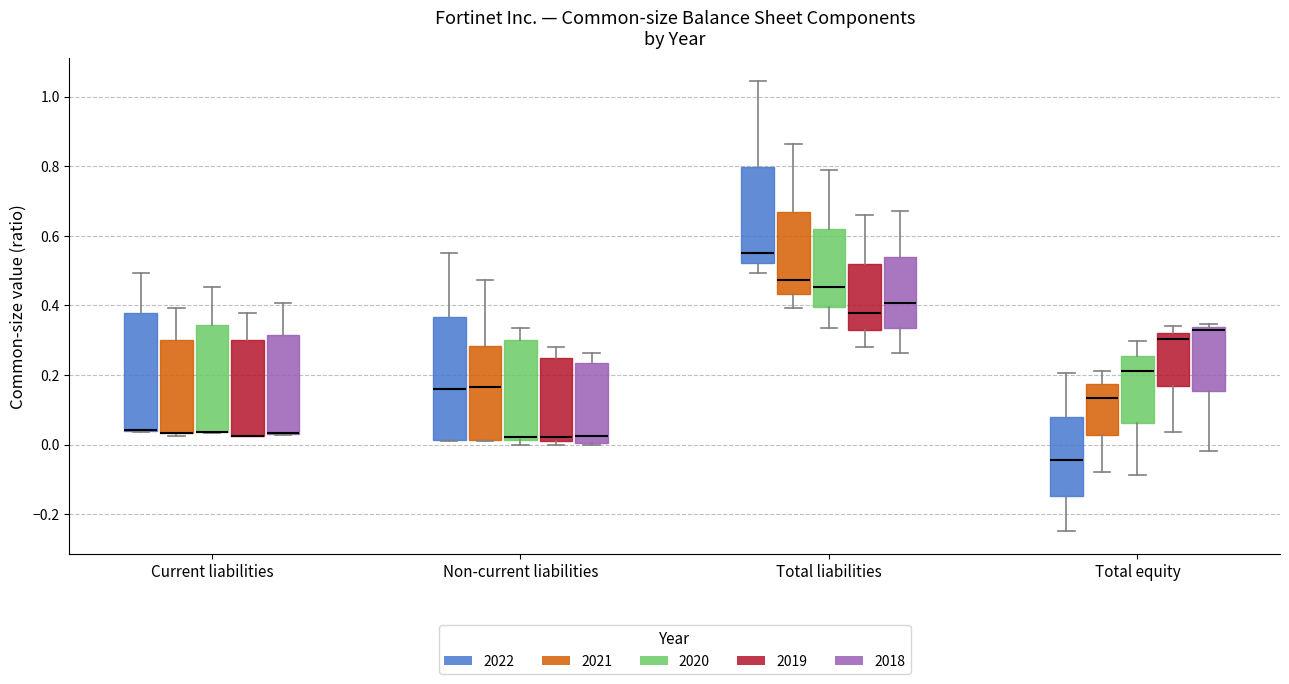

Reading left to right, read every box against the y-axis: the position of its median line, the range the box covers, and the ends of its whiskers. The values are not printed on the chart, so give them approximately, as read against the axis.

Current liabilities (2022): median 0.04 (drawn on the box's lower edge), box 0.04 to 0.38, whiskers 0.04 to 0.50
Current liabilities (2021): median 0.04 (drawn on the box's lower edge), box 0.04 to 0.30, whiskers 0.02 to 0.40
Current liabilities (2020): median 0.04 (drawn on the box's lower edge), box 0.04 to 0.34, whiskers 0.04 to 0.46
Current liabilities (2019): median 0.02 (drawn on the box's lower edge), box 0.02 to 0.30, whiskers 0.02 to 0.38
Current liabilities (2018): median 0.04 (drawn on the box's lower edge), box 0.04 to 0.32, whiskers 0.02 to 0.40
Non-current liabilities (2022): median 0.16, box 0.02 to 0.36, whiskers 0.02 to 0.56
Non-current liabilities (2021): median 0.16, box 0.02 to 0.28, whiskers 0.02 to 0.48
Non-current liabilities (2020): median 0.02 (just above the box's lower edge), box 0.02 to 0.30, whiskers 0.00 to 0.34
Non-current liabilities (2019): median 0.02 (just above the box's lower edge), box 0.02 to 0.24, whiskers 0.00 to 0.28
Non-current liabilities (2018): median 0.02, box 0.00 to 0.24, whiskers 0.00 to 0.26
Total liabilities (2022): median 0.56, box 0.52 to 0.80, whiskers 0.50 to 1.04
Total liabilities (2021): median 0.48, box 0.44 to 0.66, whiskers 0.40 to 0.86
Total liabilities (2020): median 0.46, box 0.40 to 0.62, whiskers 0.34 to 0.78
Total liabilities (2019): median 0.38, box 0.32 to 0.52, whiskers 0.28 to 0.66
Total liabilities (2018): median 0.40, box 0.34 to 0.54, whiskers 0.26 to 0.68
Total equity (2022): median -0.04, box -0.14 to 0.08, whiskers -0.24 to 0.20
Total equity (2021): median 0.14, box 0.02 to 0.18, whiskers -0.08 to 0.22
Total equity (2020): median 0.22, box 0.06 to 0.26, whiskers -0.08 to 0.30
Total equity (2019): median 0.30, box 0.16 to 0.32, whiskers 0.04 to 0.34
Total equity (2018): median 0.32, box 0.16 to 0.34, whiskers -0.02 to 0.34 (just above the box's upper edge)